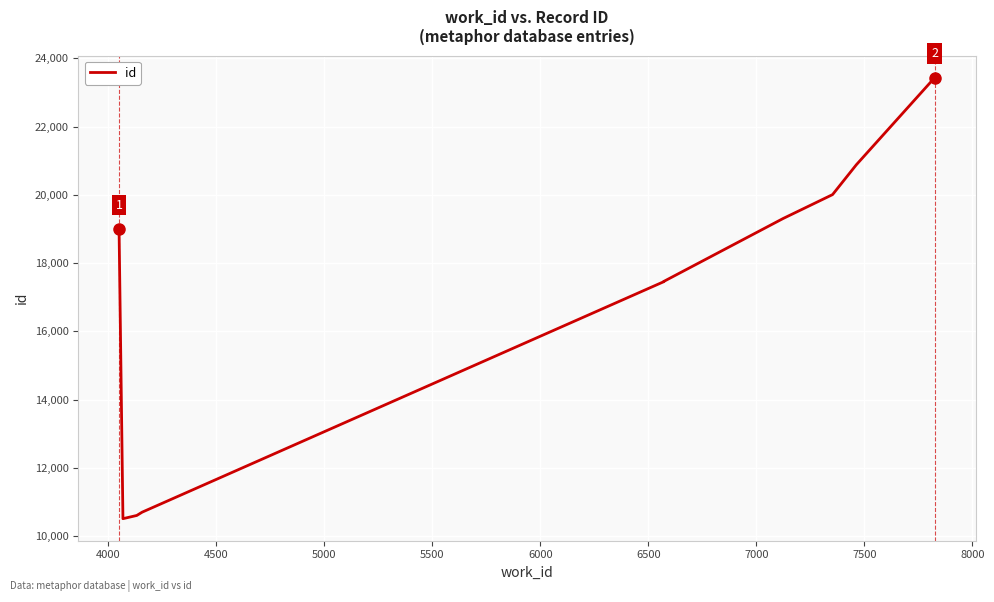

How many points are lower than both their immediate neighbors (excluding endpoints)?

1